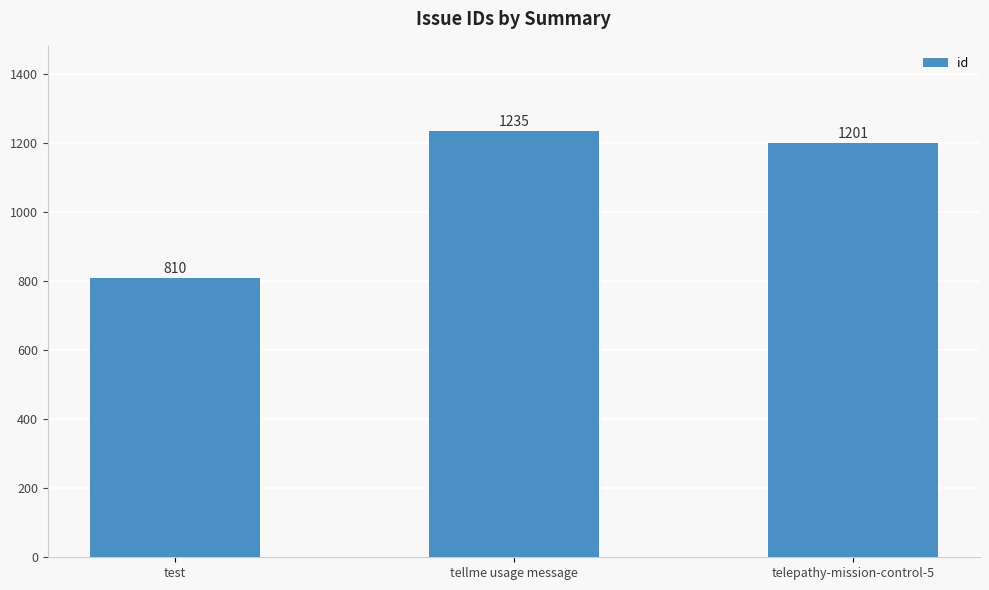

What is the change in value from test to telepathy-mission-control-5?

+391